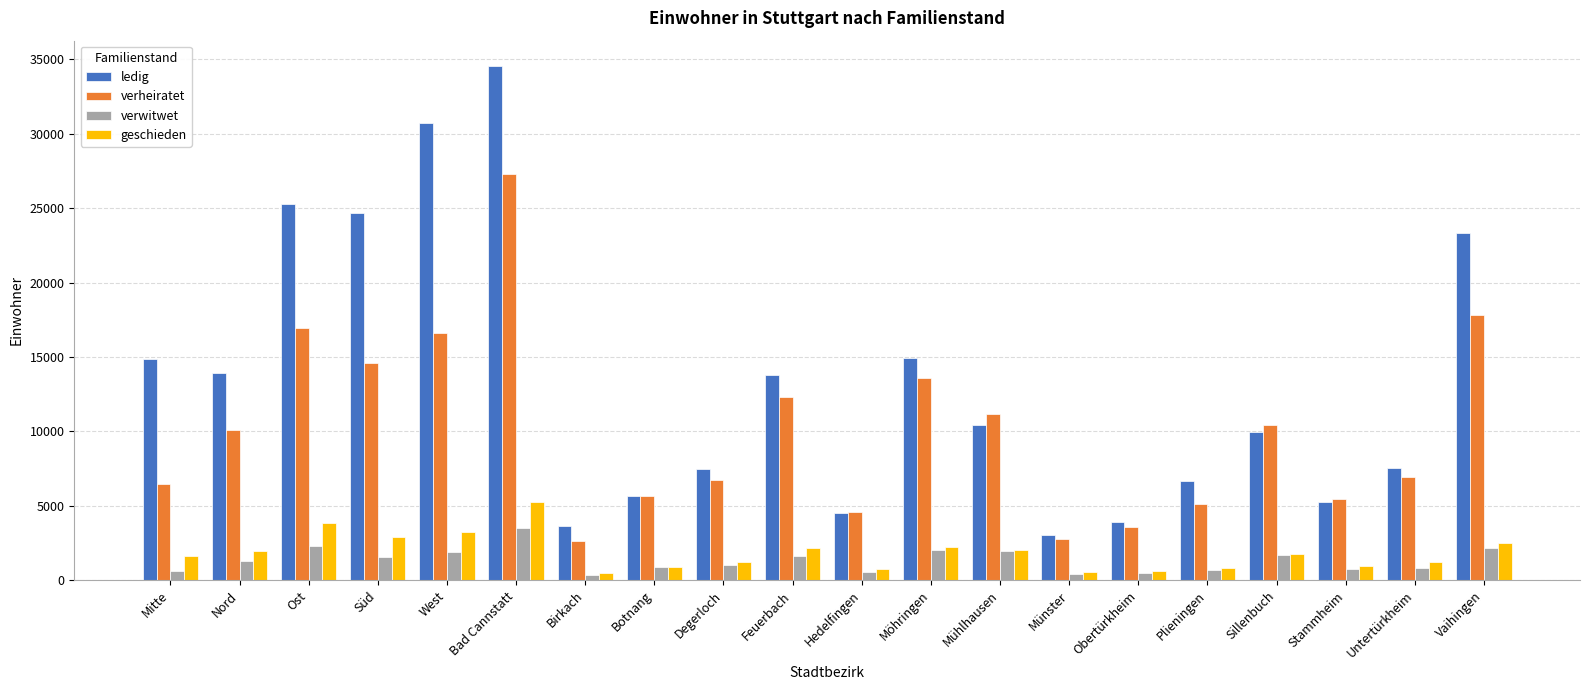

What is the total value across all series at West?

52470